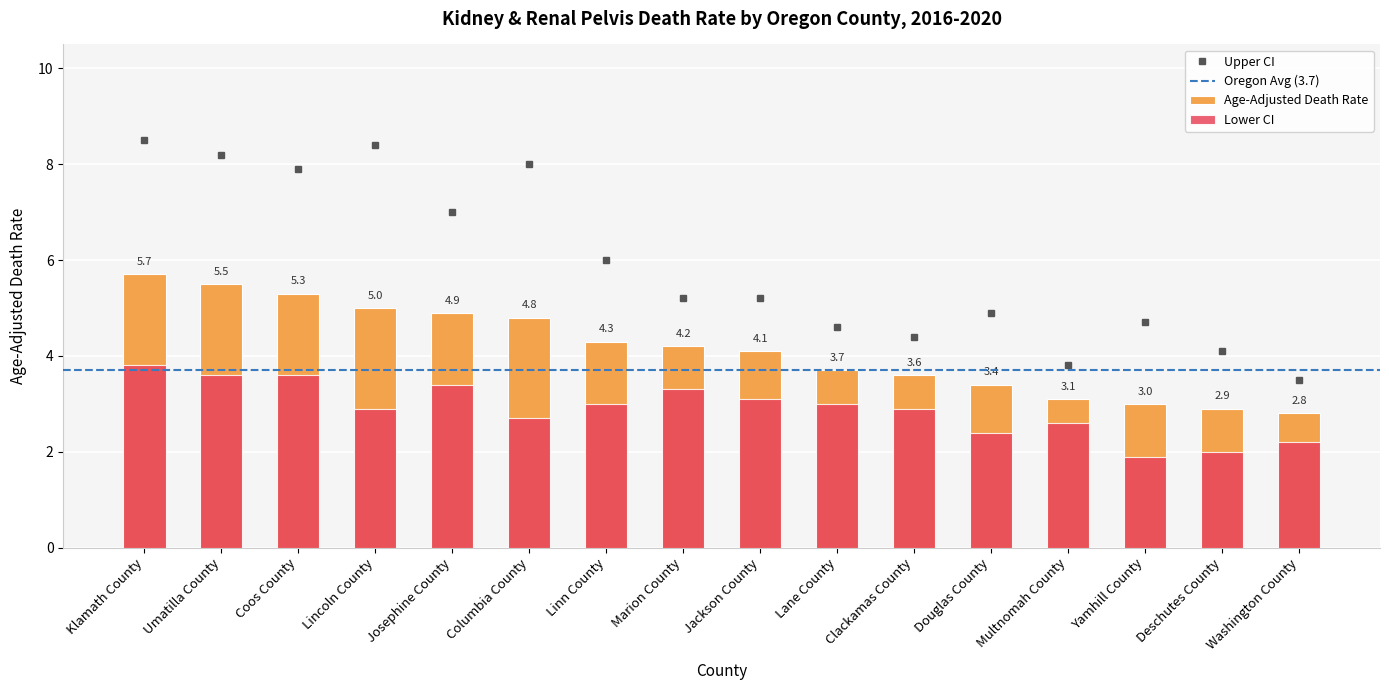

What is the highest value of the Upper CI series?

8.5